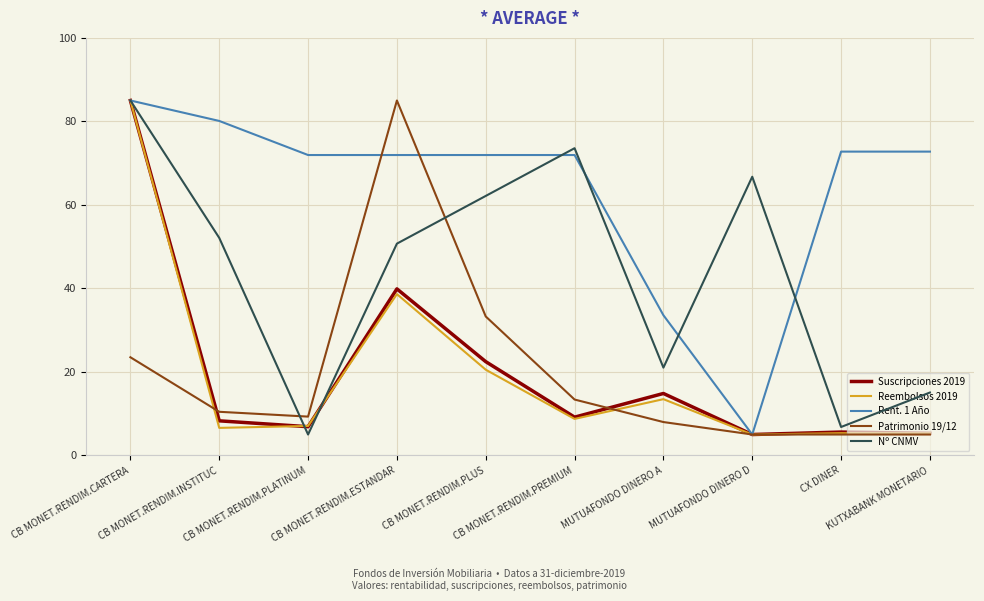

At which category does Reembolsos 2019 reach its first local peak?

CB MONET.RENDIM.ESTANDAR